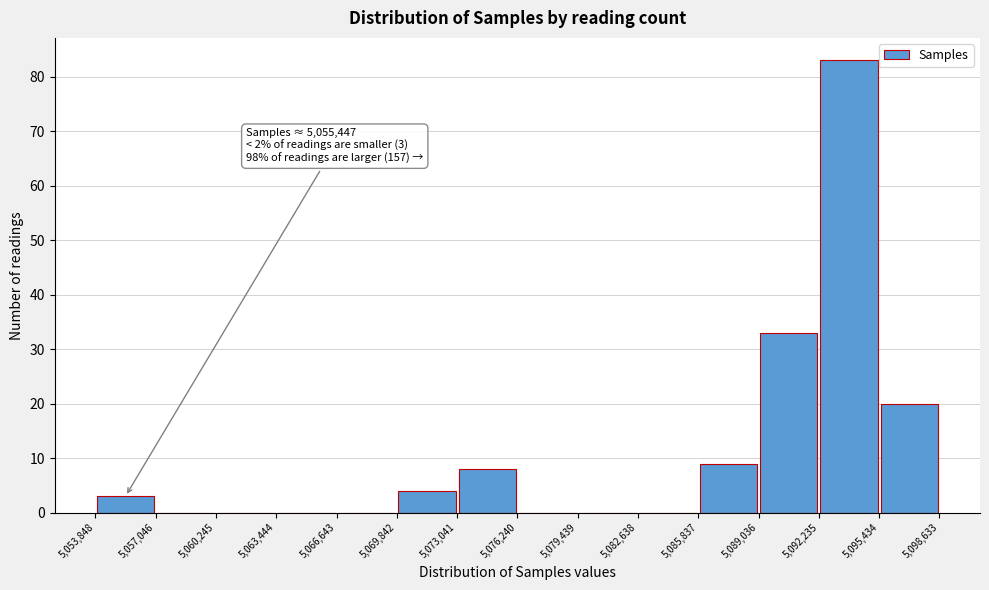

Over which range of the x-axis is the bar tallest?

5,092,235 to 5,095,434